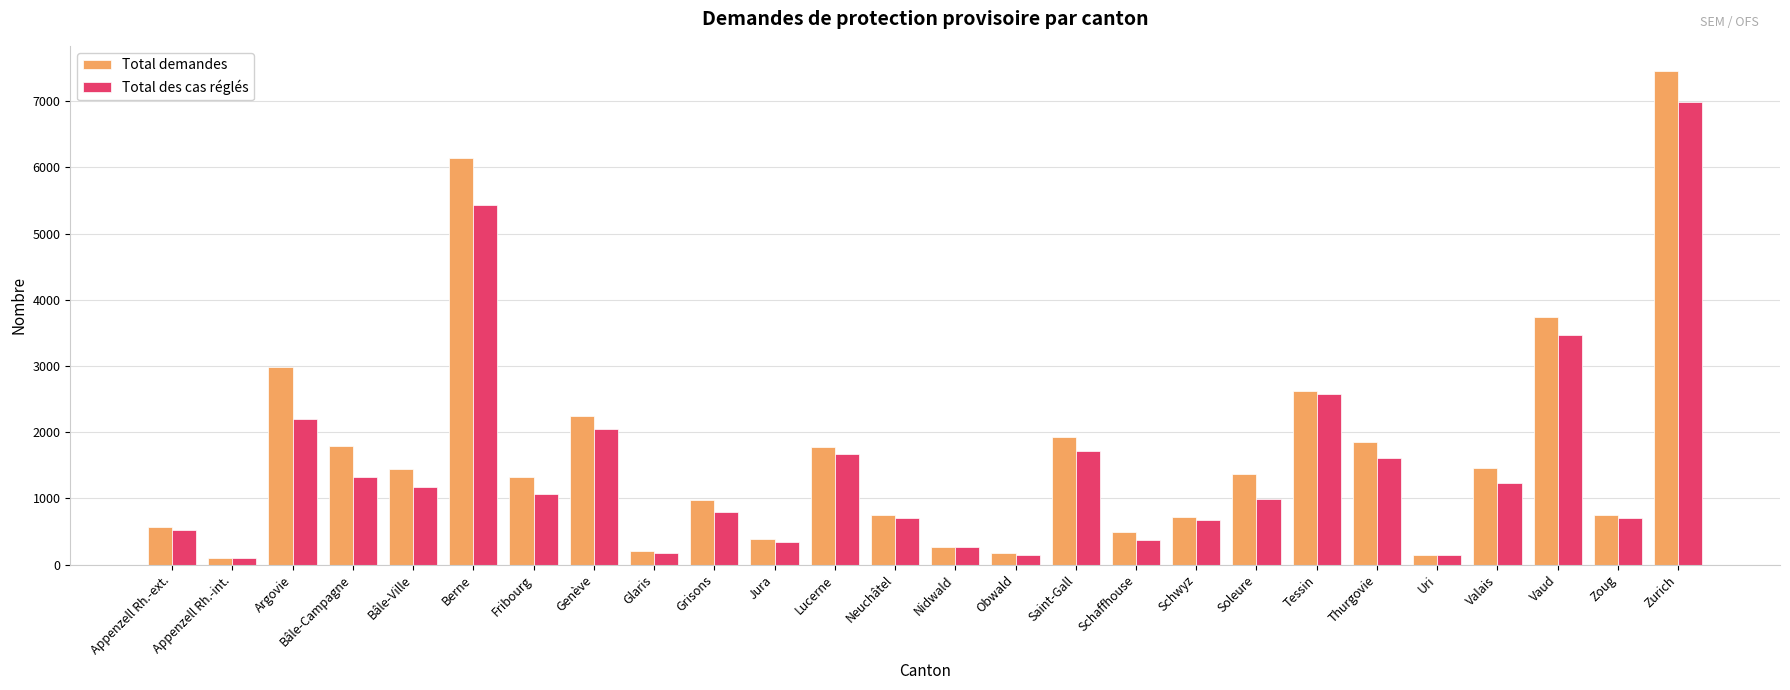

What is the total value across all series at Thurgovie?

3449